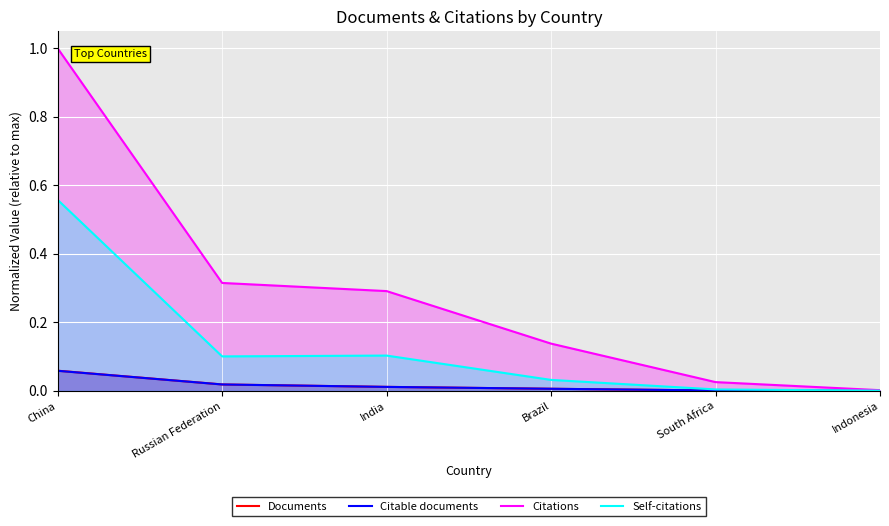

What is the label of the 2nd point from the right?

South Africa